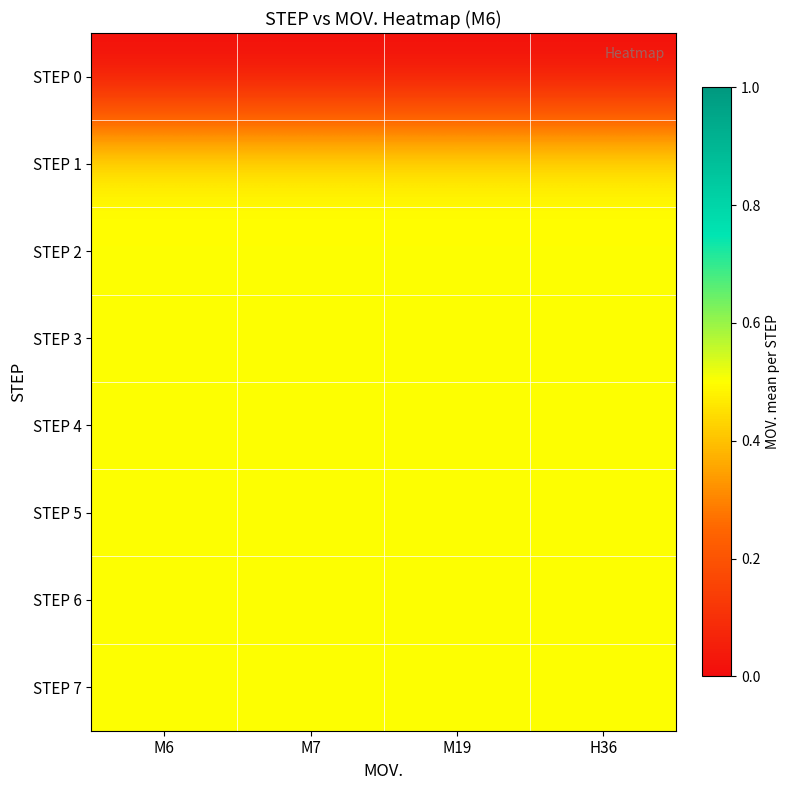

Rank the series at M19 from highest to lowest value.

STEP 1, STEP 2, STEP 3, STEP 4, STEP 5, STEP 6, STEP 7, STEP 0